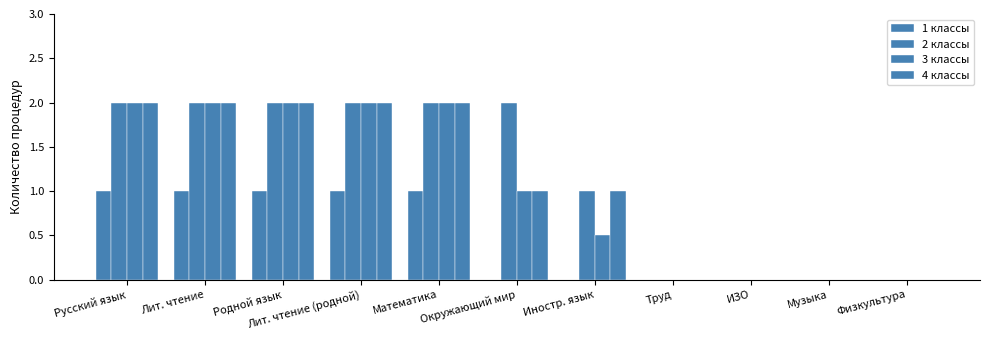

Reading right to left, list all the values displayed in this chart.

1 классы: 0.0	0.0	0.0	0.0	0.0	0.0	1.0	1.0	1.0	1.0	1.0
2 классы: 0.0	0.0	0.0	0.0	1.0	2.0	2.0	2.0	2.0	2.0	2.0
3 классы: 0.0	0.0	0.0	0.0	0.5	1.0	2.0	2.0	2.0	2.0	2.0
4 классы: 0.0	0.0	0.0	0.0	1.0	1.0	2.0	2.0	2.0	2.0	2.0